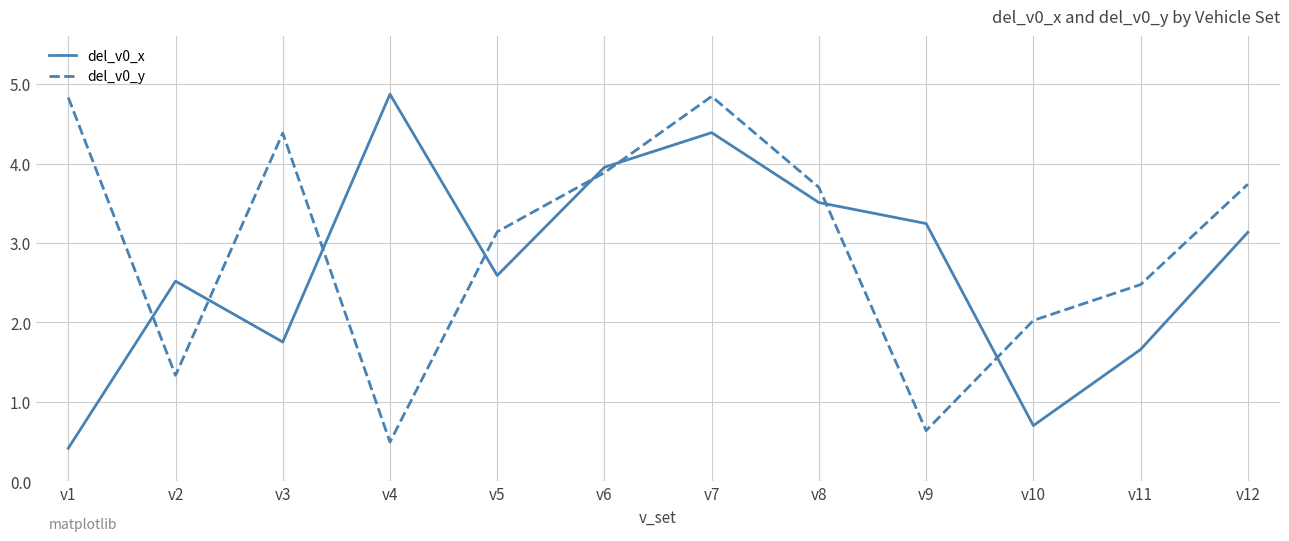

List the series in order of their overall mean, highest first.

del_v0_y, del_v0_x